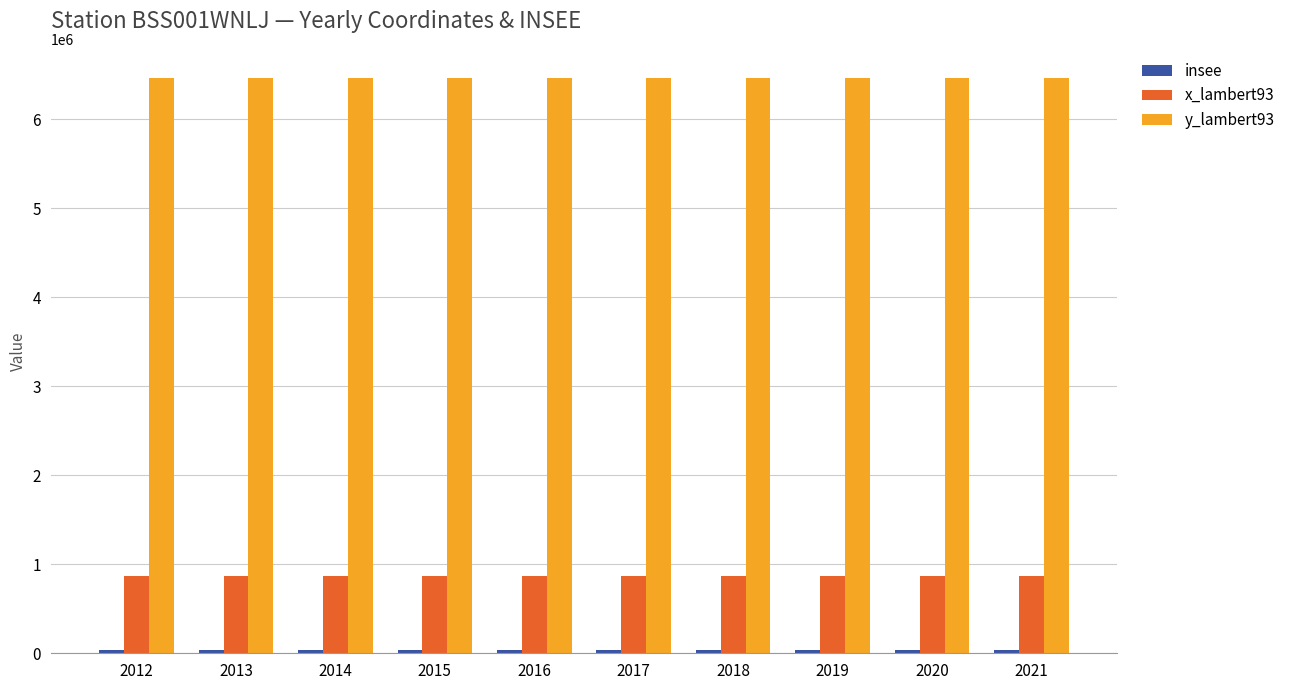

Which series has the largest total across all categories?

y_lambert93